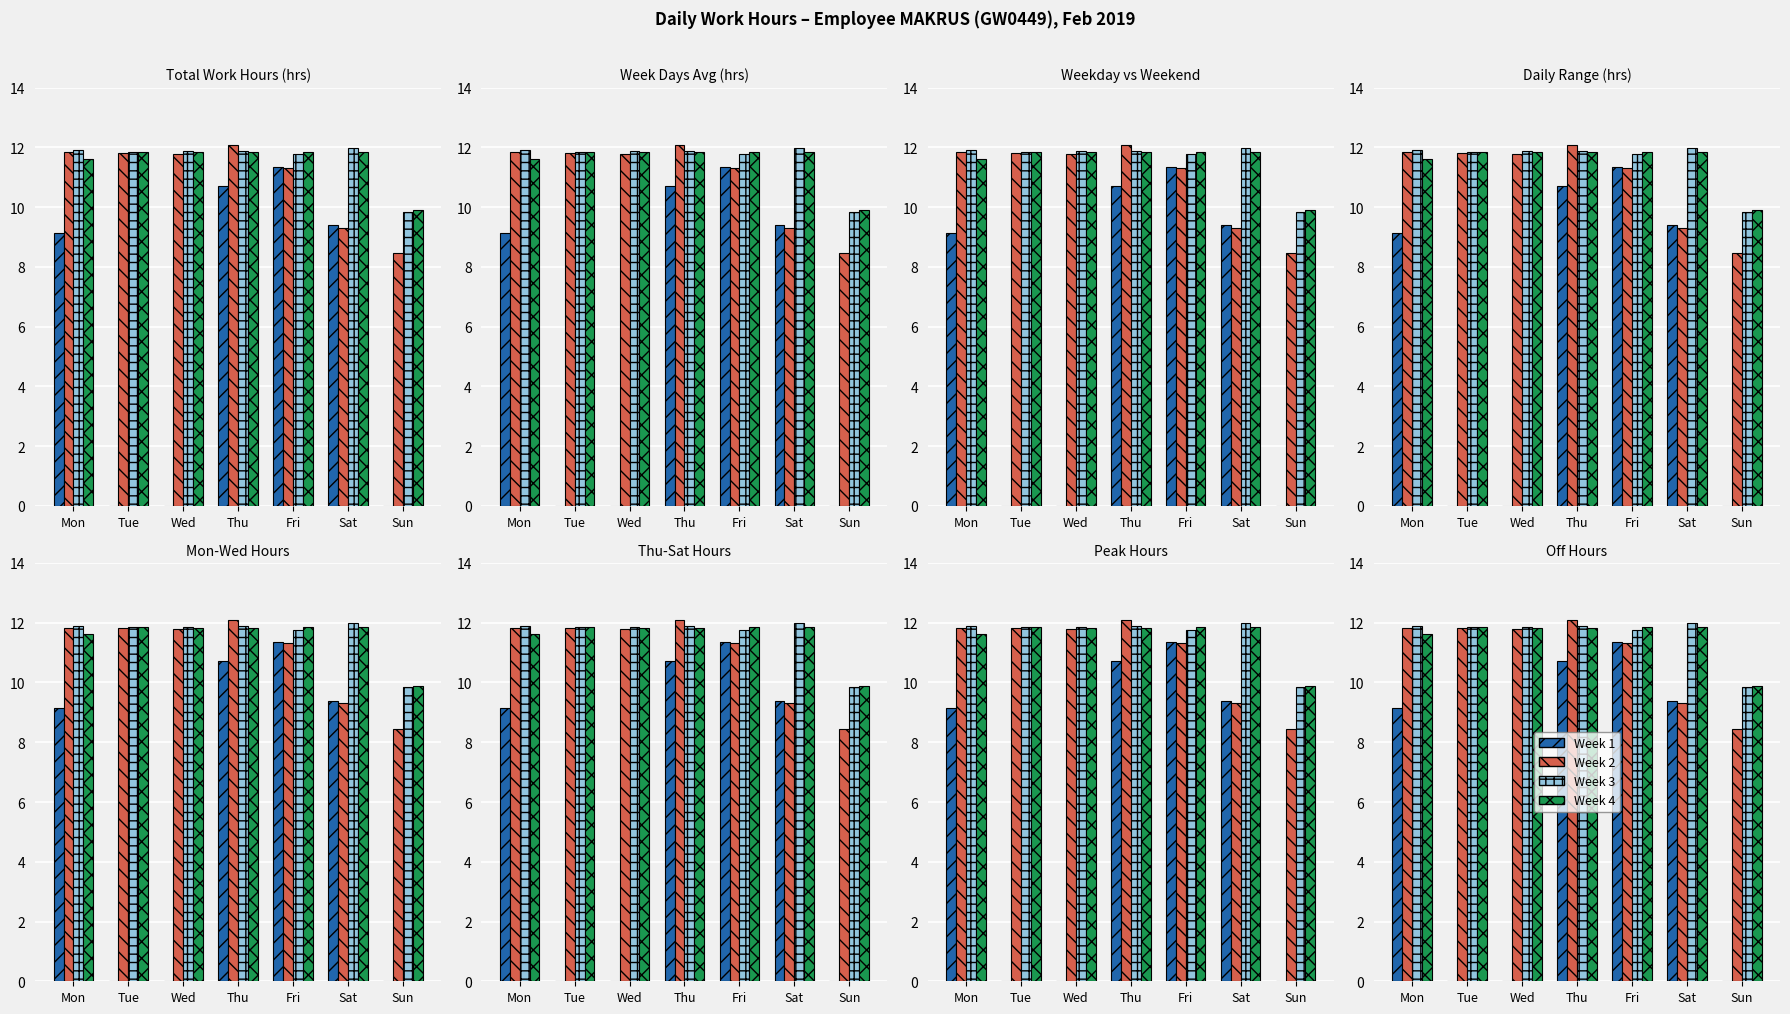

What is the maximum value for Week 4?

11.9